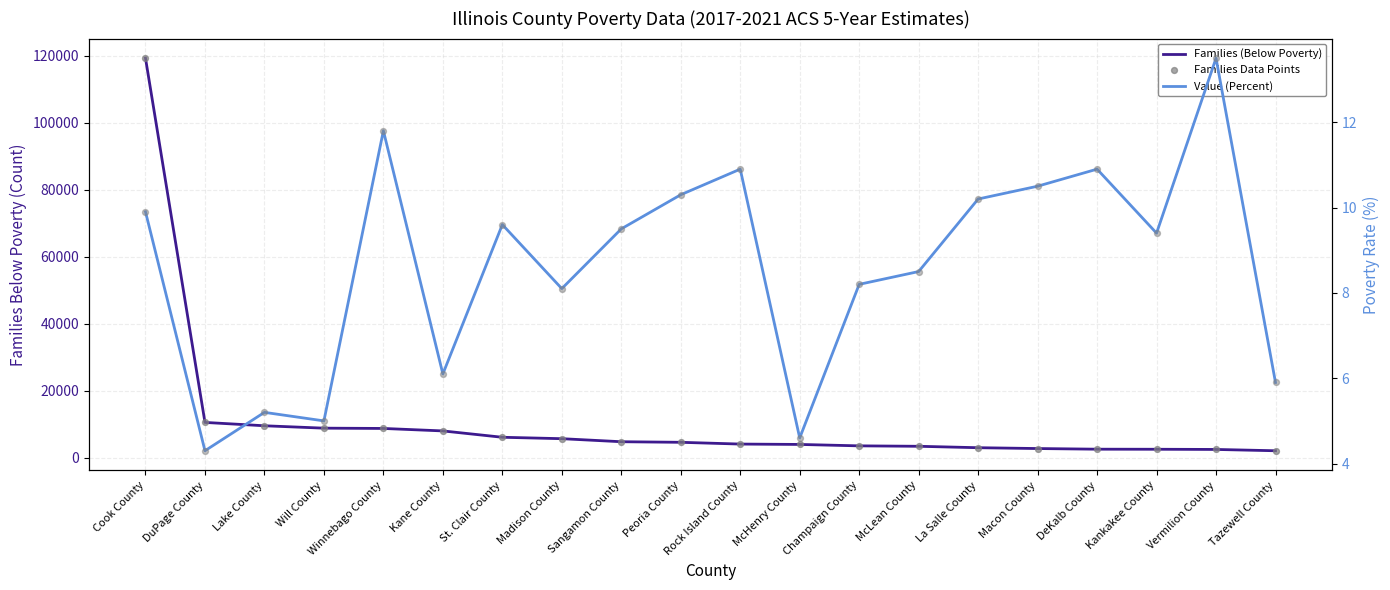

At which category is the sum across all series the highest?

Cook County